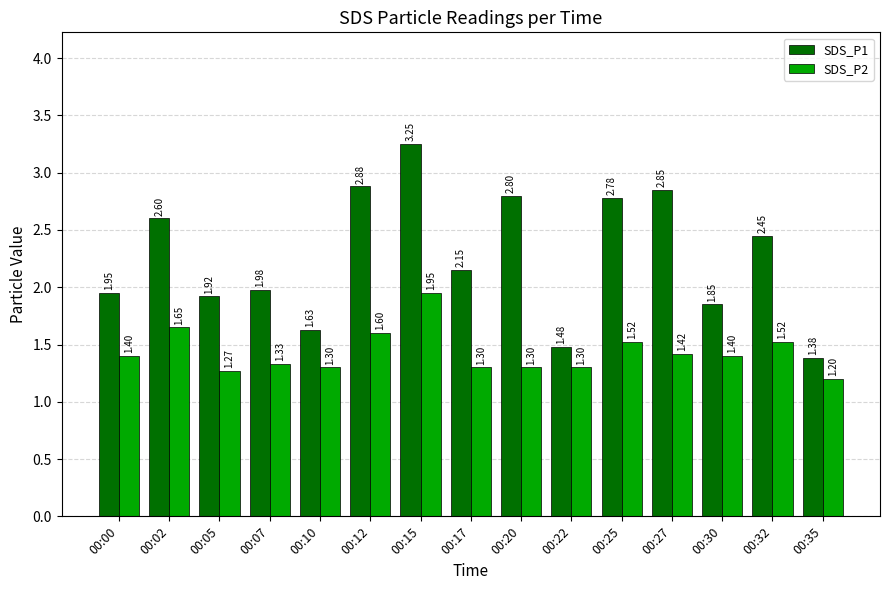

What value does the SDS_P1 series have at 00:20?

2.8